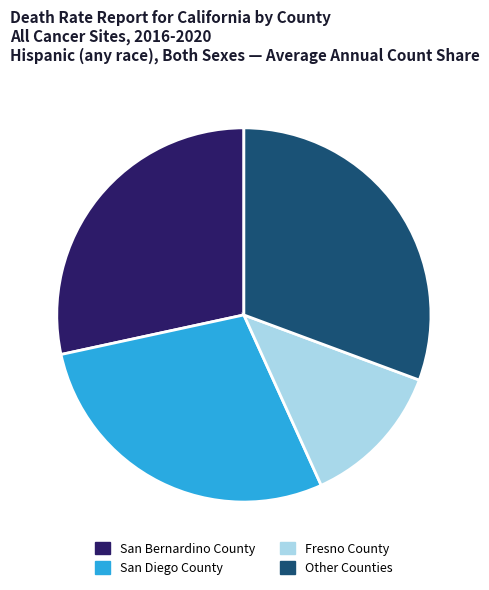

Do San Bernardino County and San Diego County together represent more than half of the pie?

Yes